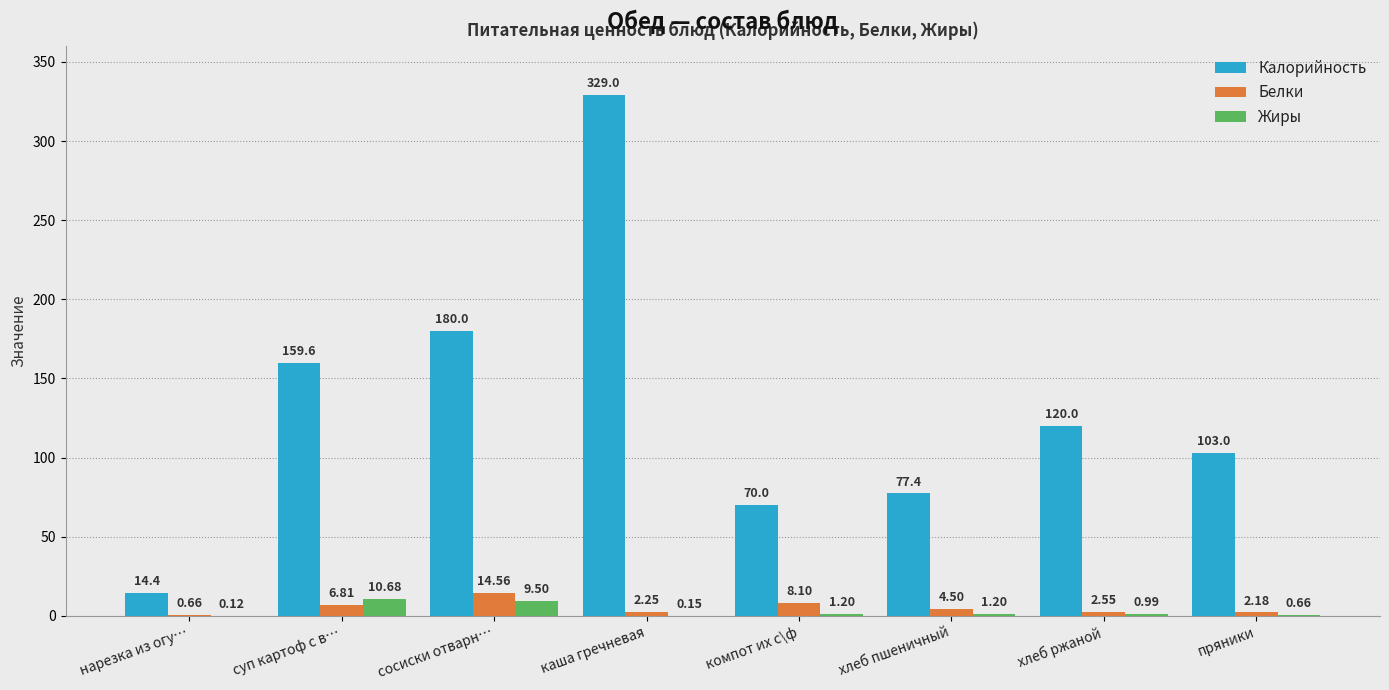

Which series changed the most between каша гречневая and компот их с\ф?

Калорийность